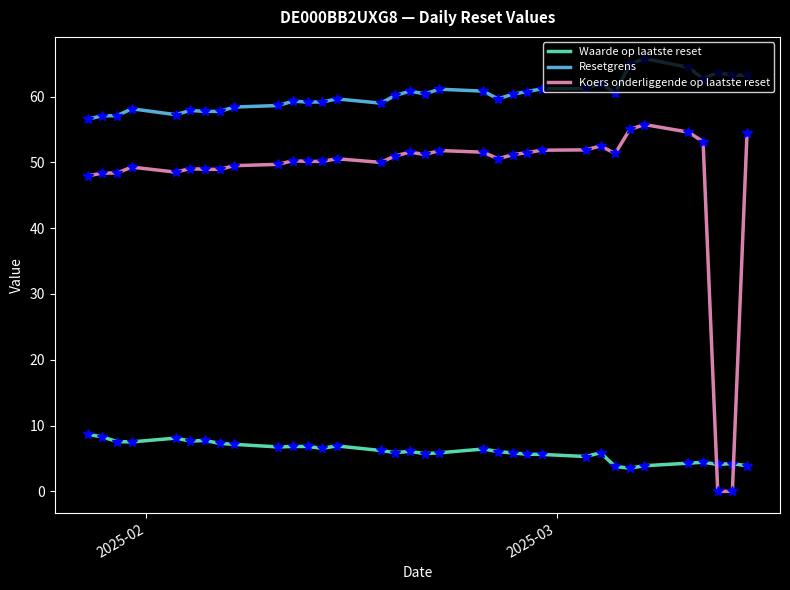

Which series has the largest total across all categories?

Resetgrens